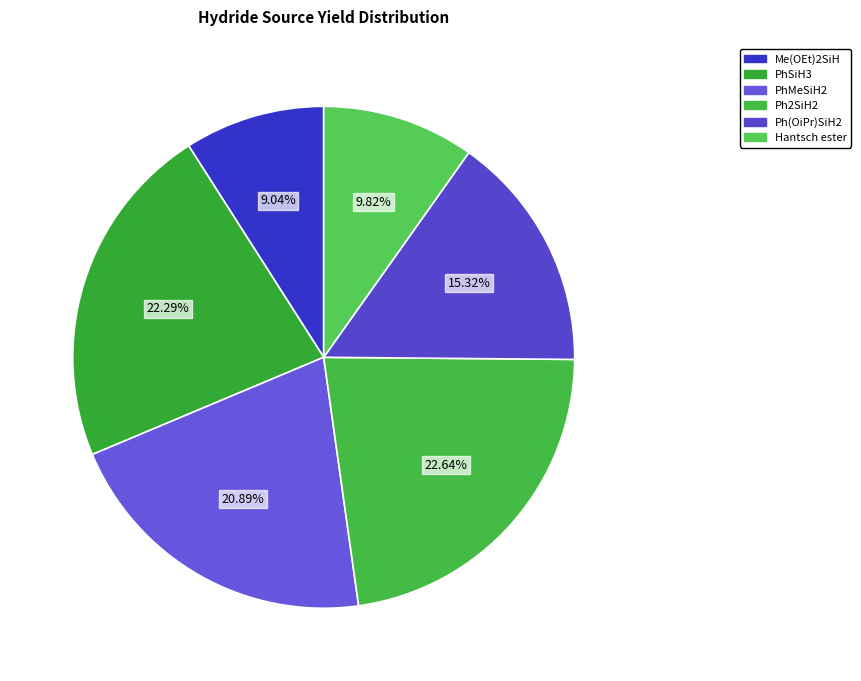

True or false: PhMeSiH2 accounts for 21% of the total.

True